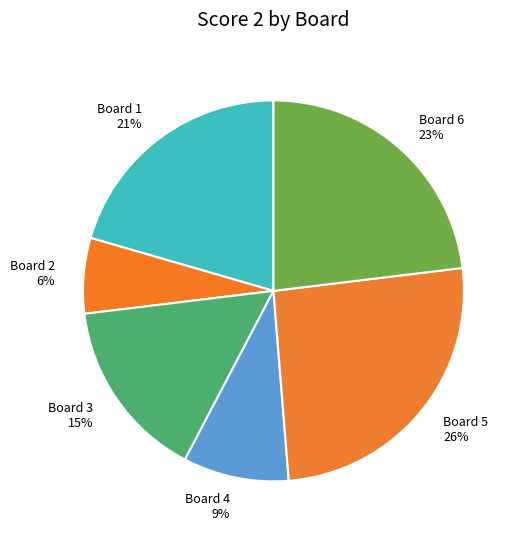

Count the number of slices in the pie.

6